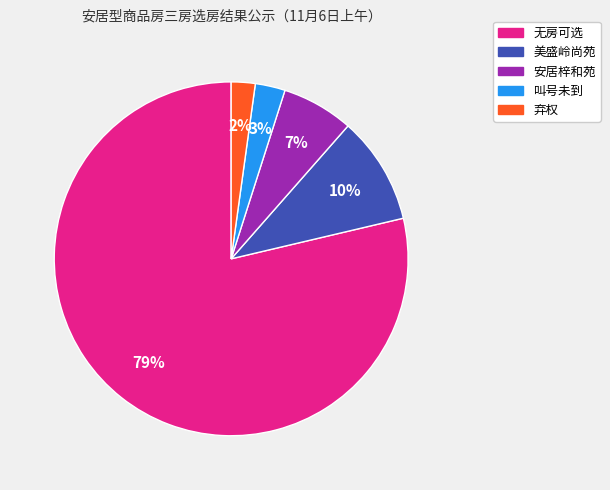

The 美盛岭尚苑 slice represents 2% of the pie. True or false?

False